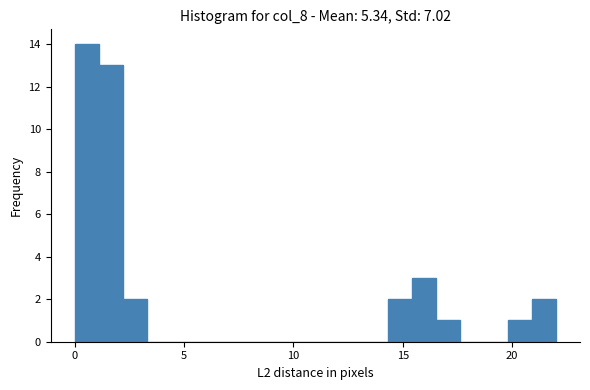

Around what value on the x-axis is the tallest bar? Give the approximate position of its centre, as read against the axis.

0.5